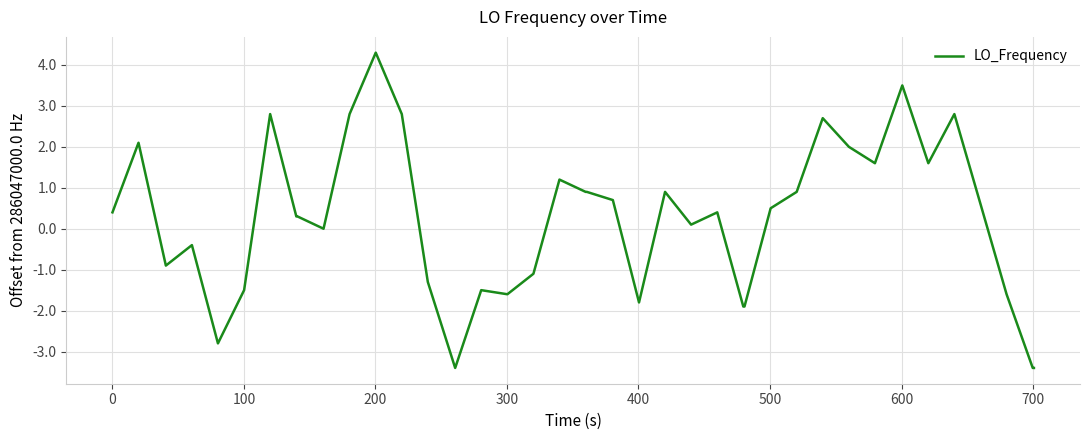

What is the minimum value shown in the chart?

-3.4